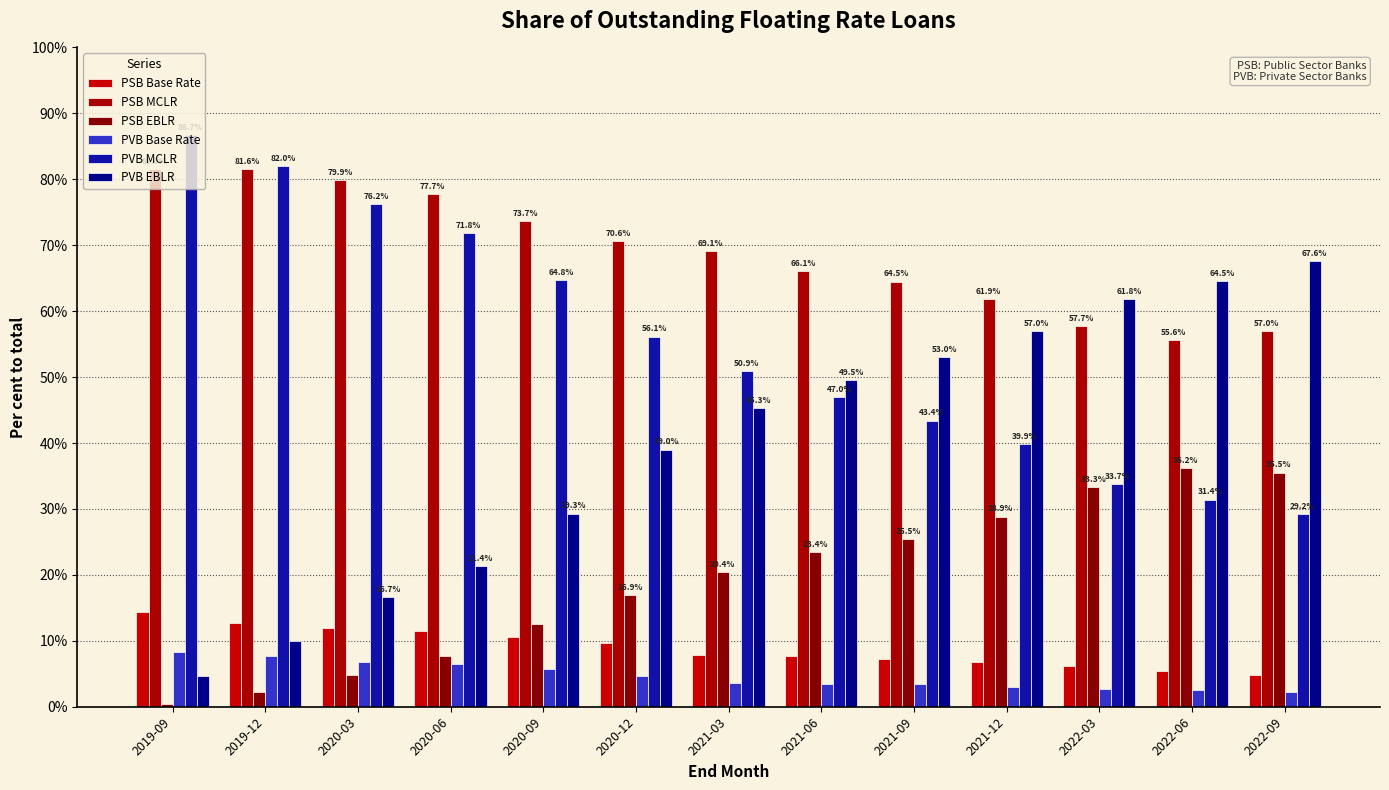

Reading left to right, what are all the values shown in this chart?

PSB Base Rate: 14.4	12.7	12.0	11.5	10.6	9.7	7.8	7.7	7.3	6.8	6.1	5.5	4.8
PSB MCLR: 81.6	81.6	79.9	77.7	73.7	70.6	69.1	66.1	64.5	61.9	57.7	55.6	57.0
PSB EBLR: 0.4	2.2	4.8	7.7	12.6	16.9	20.4	23.4	25.5	28.9	33.3	36.2	35.5
PVB Base Rate: 8.3	7.7	6.8	6.5	5.8	4.7	3.7	3.4	3.5	3.0	2.7	2.5	2.2
PVB MCLR: 86.7	82.0	76.2	71.8	64.8	56.1	50.9	47.0	43.4	39.9	33.7	31.4	29.2
PVB EBLR: 4.7	10.0	16.7	21.4	29.3	39.0	45.3	49.5	53.0	57.0	61.8	64.5	67.6